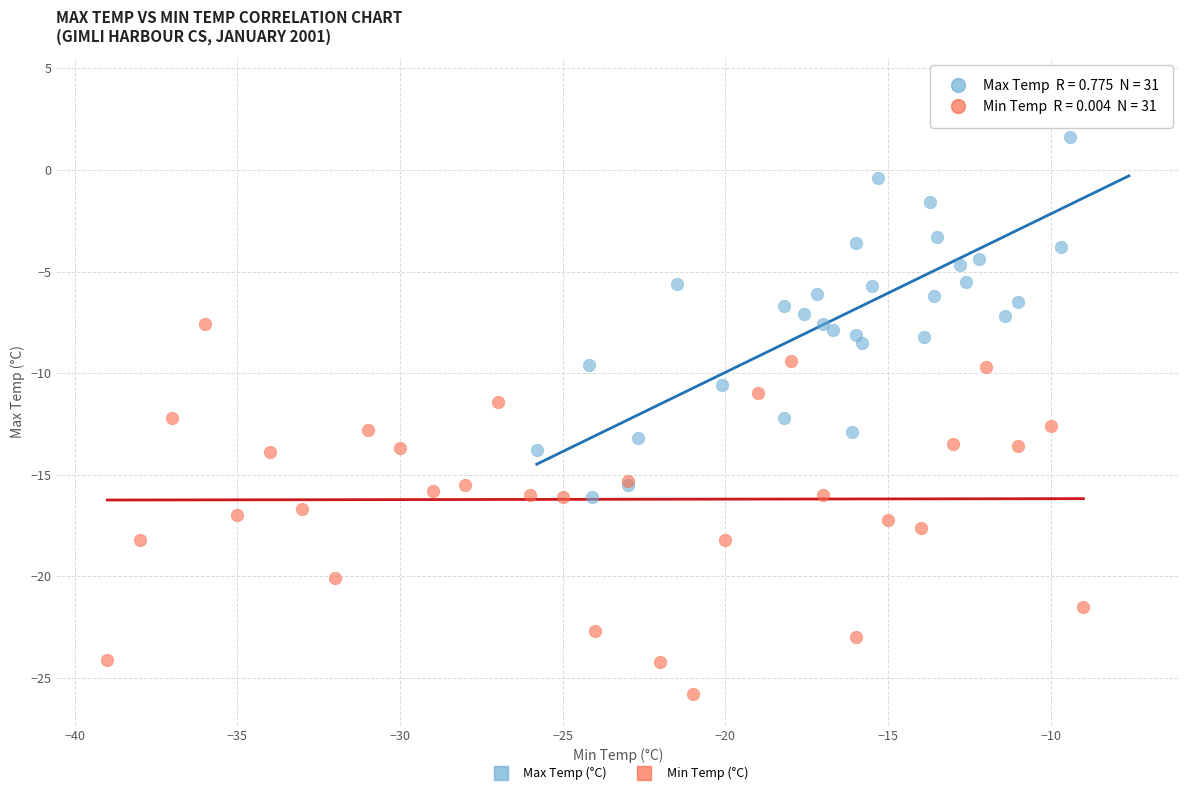

What are all the series names shown in the legend?

Max Temp (°C), Min Temp (°C)